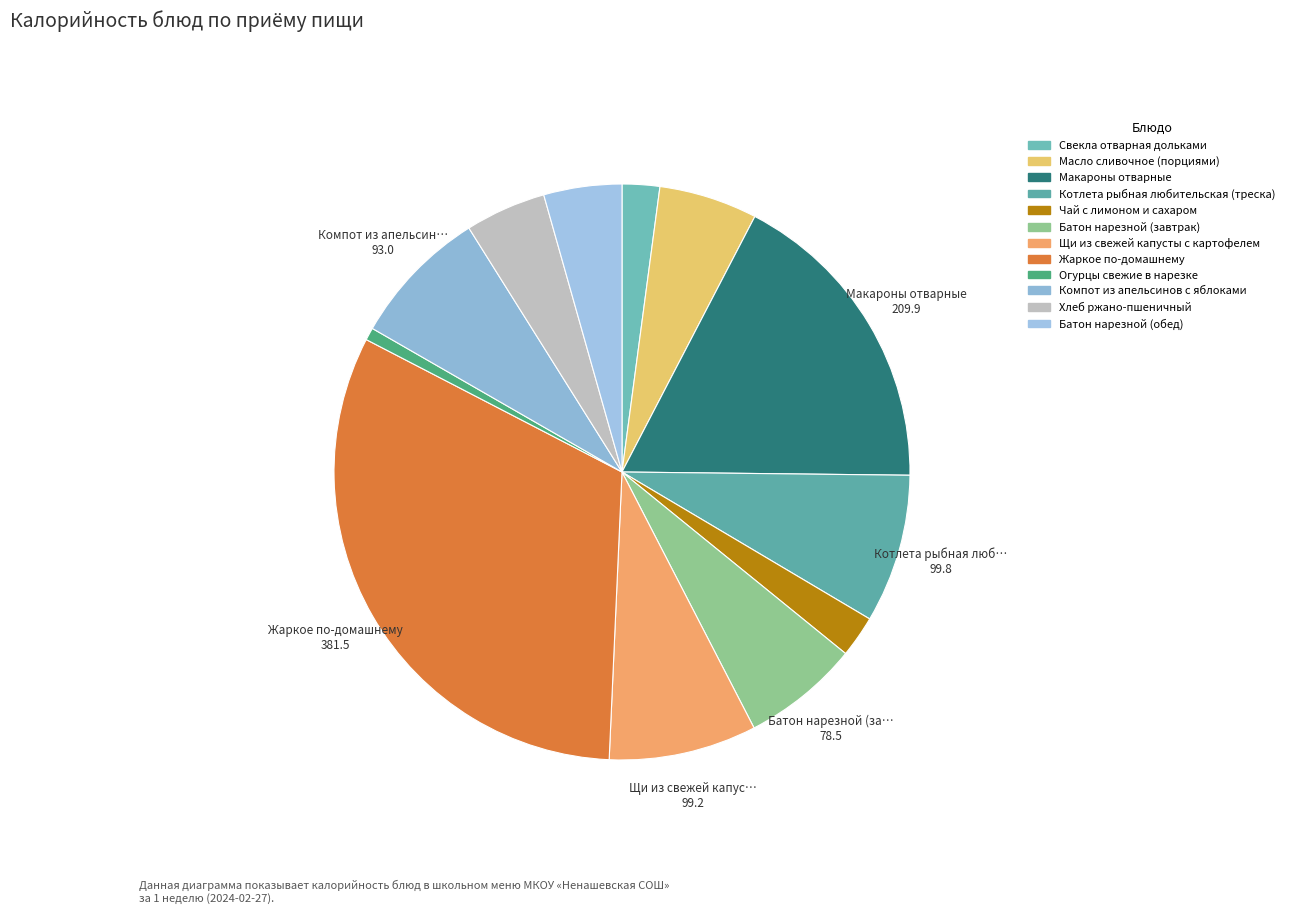

To the nearest percent, what portion does Батон нарезной (обед) represent?

4%